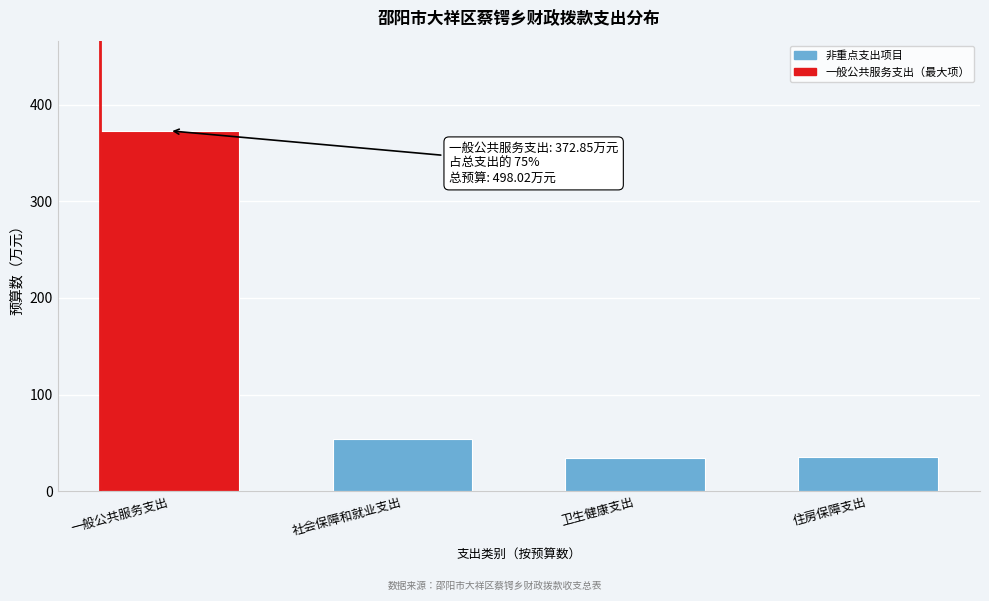

What is the value of the 2nd bar from the left?

54.4